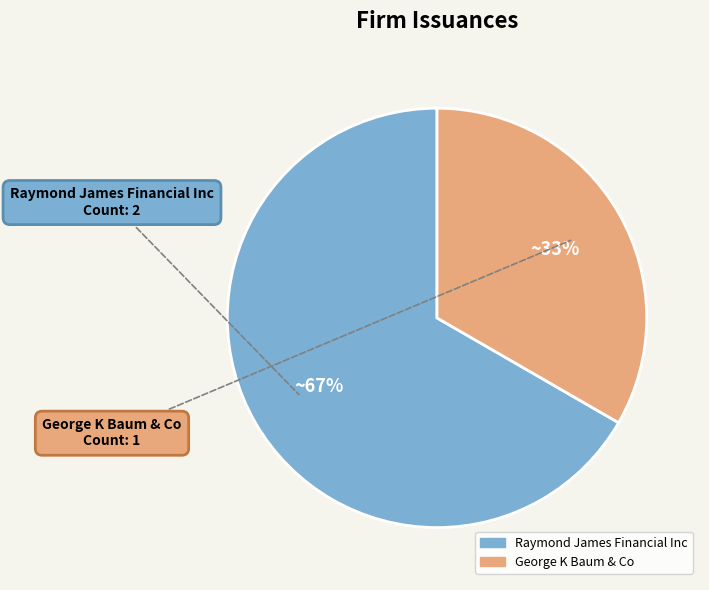

The Raymond James Financial Inc slice represents 80% of the pie. True or false?

False